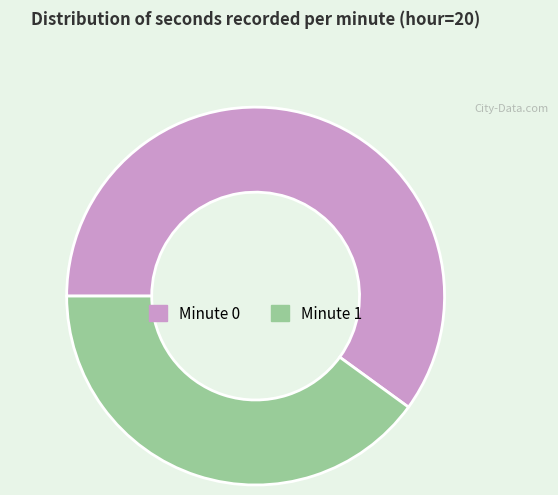

Which category has the smallest portion of the pie?

Minute 1